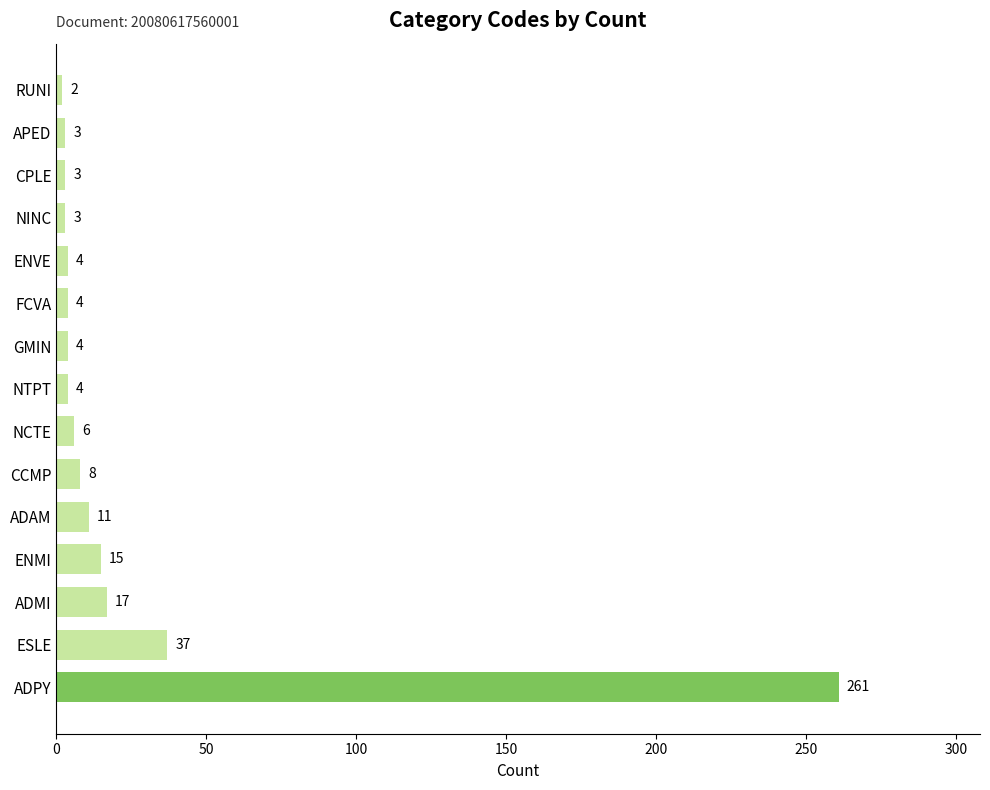

What is the difference between the maximum and second lowest values?

258